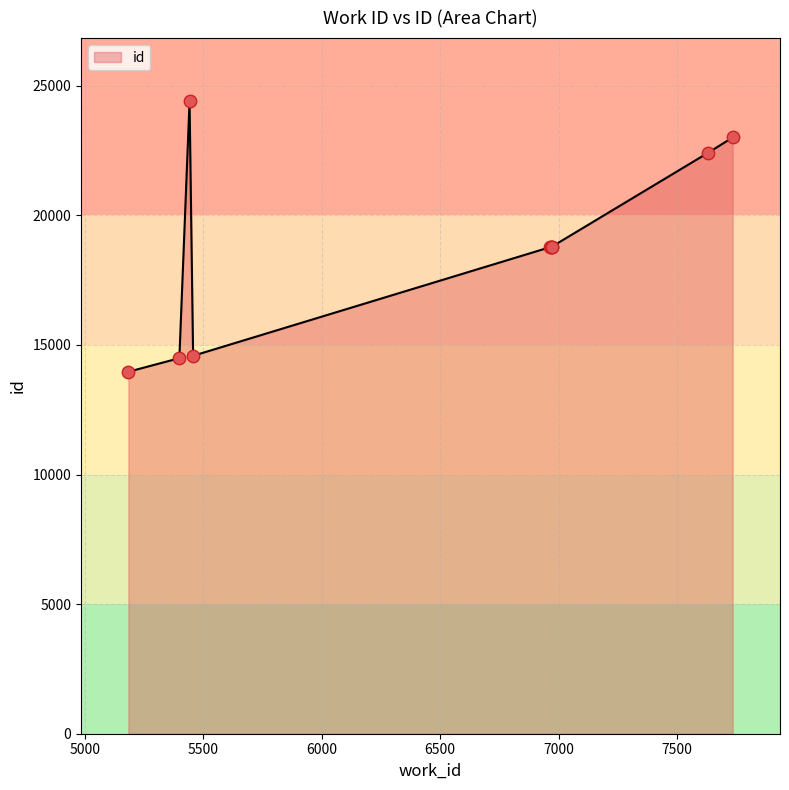

Which has a higher value, 7629 or 7734?

7734